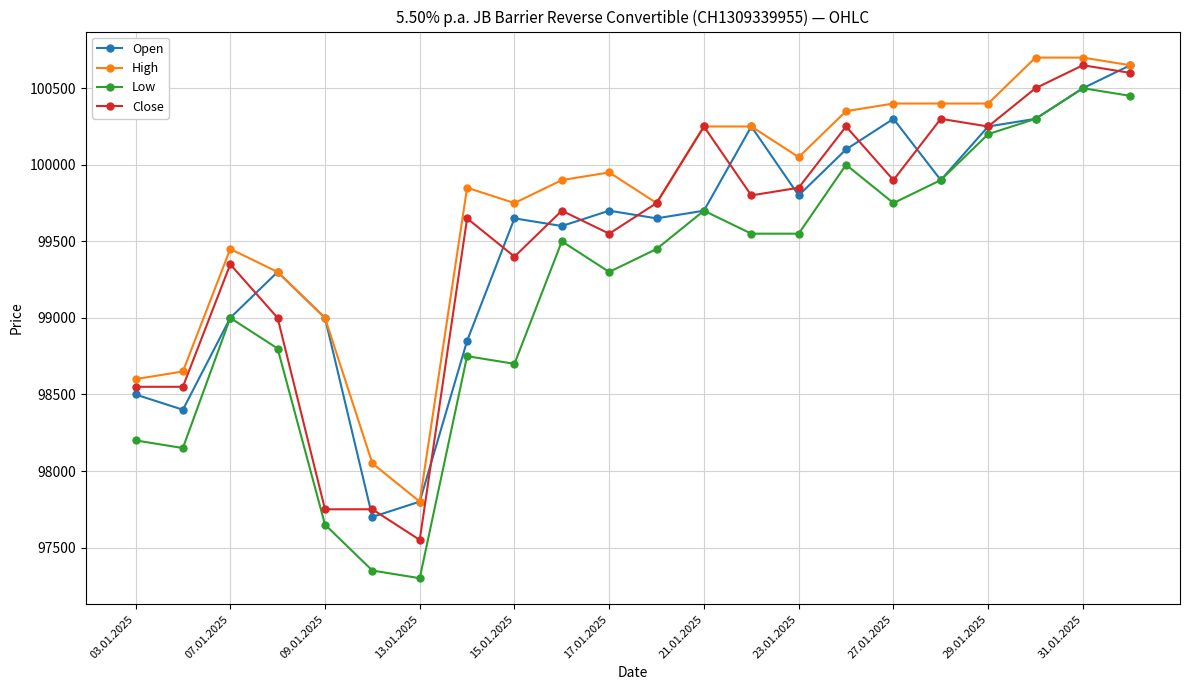

True or false: High and Low cross at least once.

False